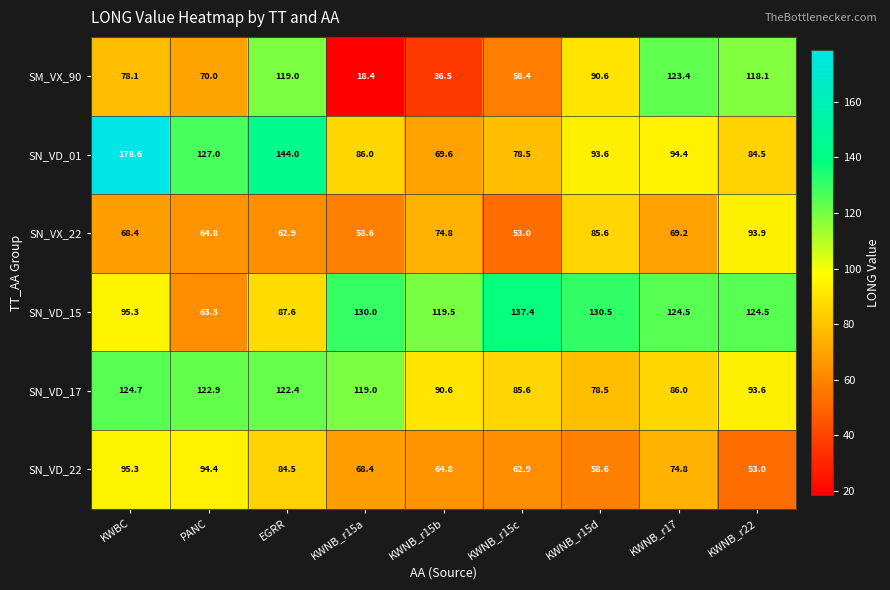

Where does the SN_VD_01 series first go above 93?

KWBC